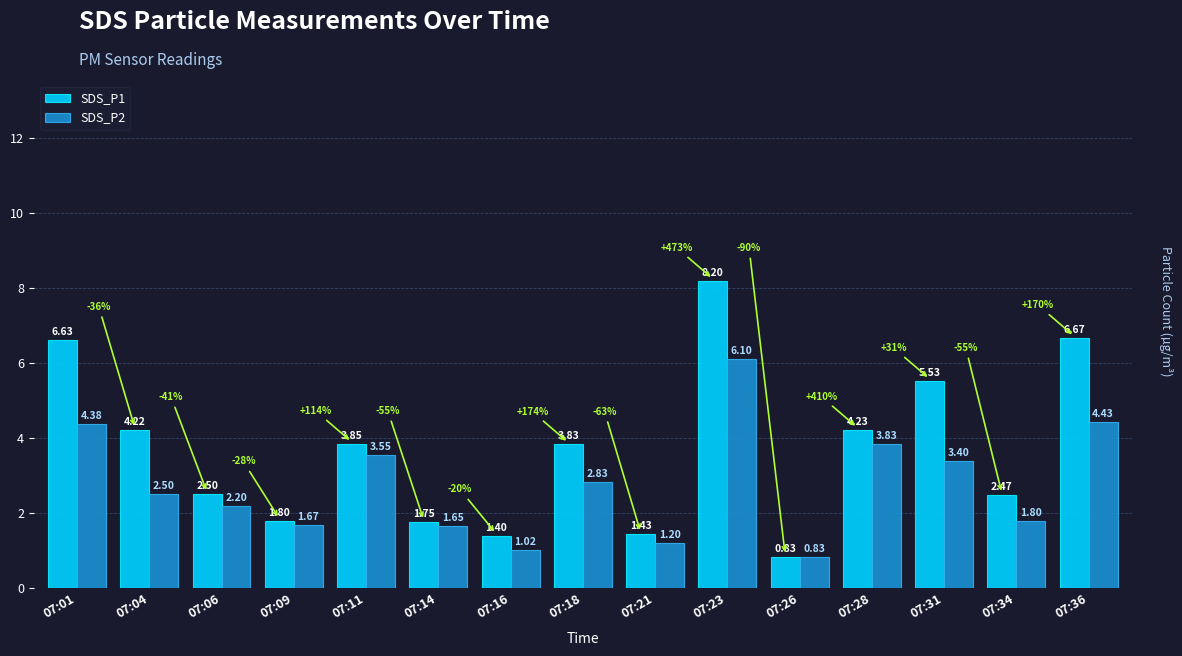

What is the total value across all series at 07:23?

14.3